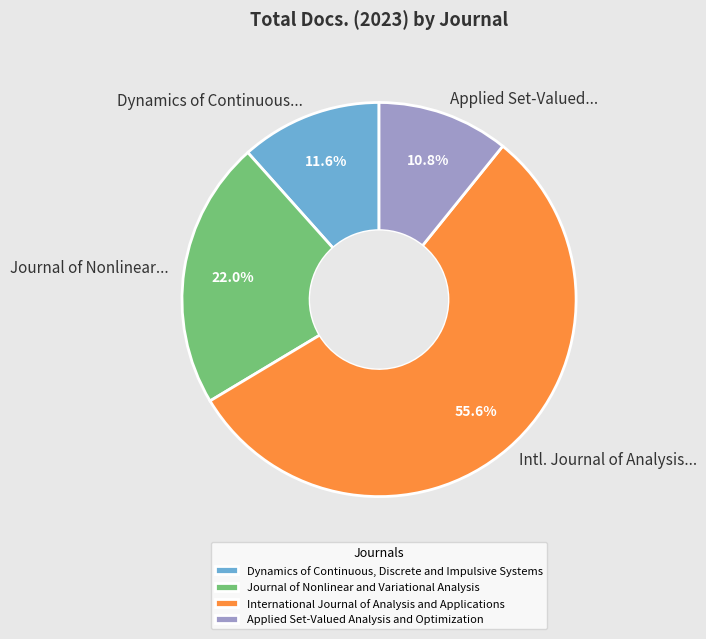

What percentage is the Dynamics of Continuous, Discrete and Impulsive Systems slice, to the nearest percent?

12%